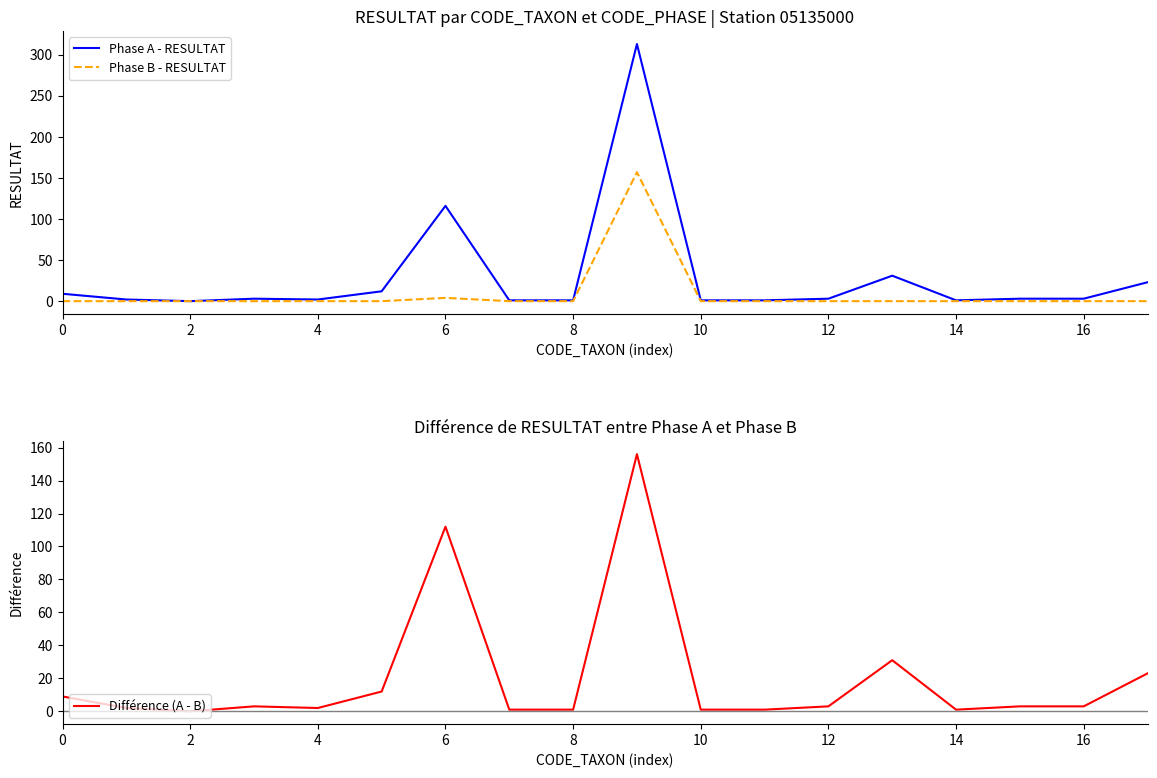

True or false: Phase B - RESULTAT and Phase A - RESULTAT intersect in this chart.

False